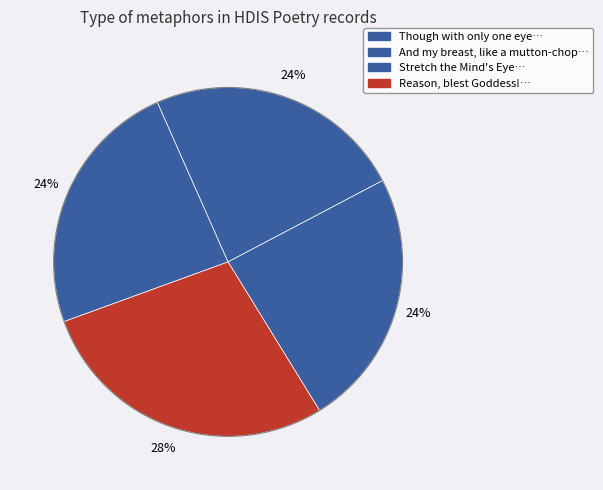

Rank the categories by value from highest to lowest.

Reason, blest Goddess! who disdains, Stretch the Mind's Eye, and then behold, And my breast, like a mutton-chop, Though with only one eye, yet a spark